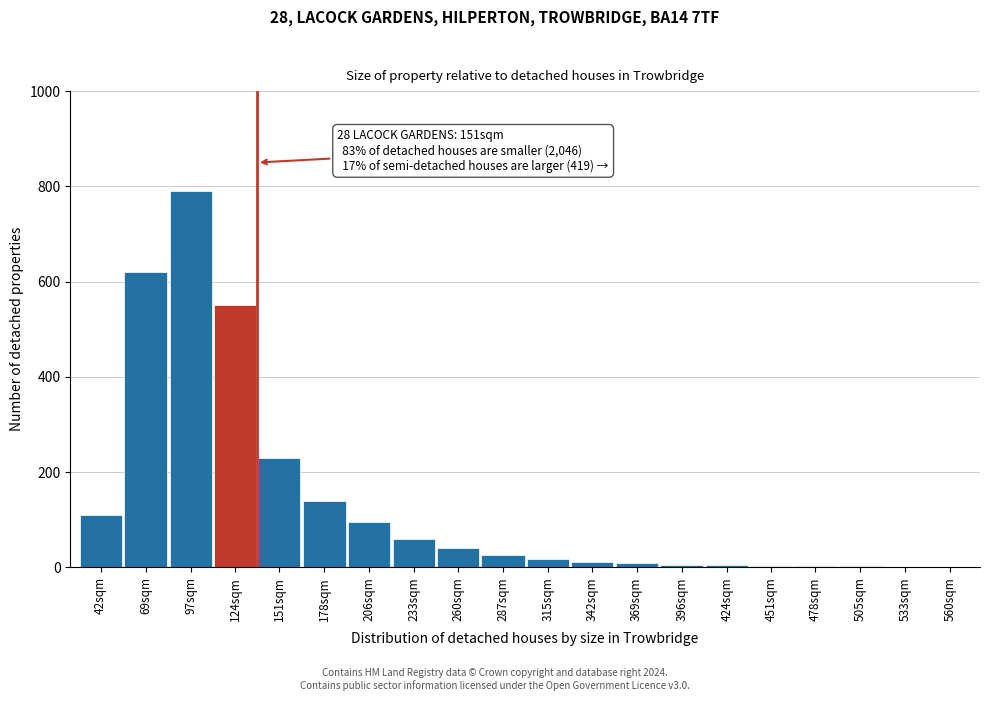

Between 124sqm and 42sqm, which is larger?

124sqm